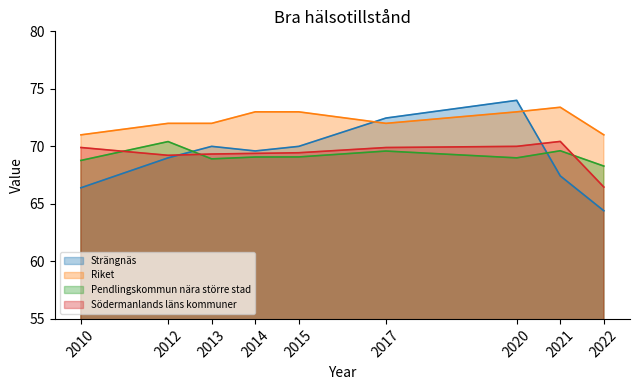

Read the Södermanlands läns kommuner value at 2015.

69.4